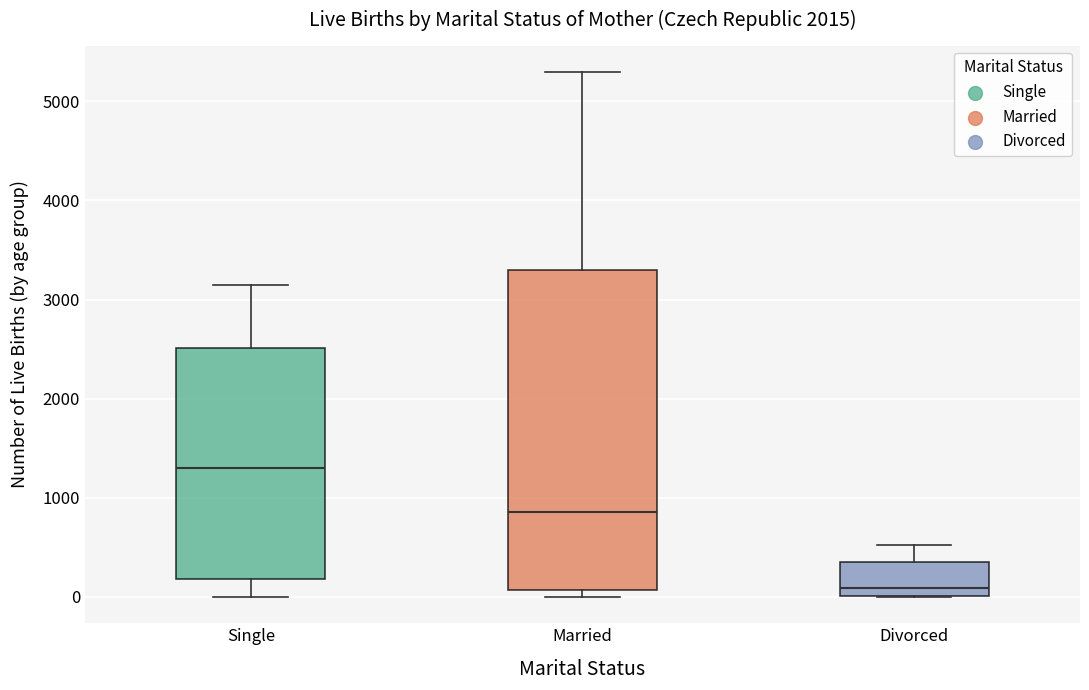

Reading left to right, read every box against the y-axis: the position of its median line, the range the box covers, and the ends of its whiskers. The values are not printed on the chart, so give them approximately, as read against the axis.

Single: median 1300, box 200 to 2500, whiskers 0 to 3100
Married: median 900, box 100 to 3300, whiskers 0 to 5300
Divorced: median 100, box 0 to 400, whiskers 0 to 500